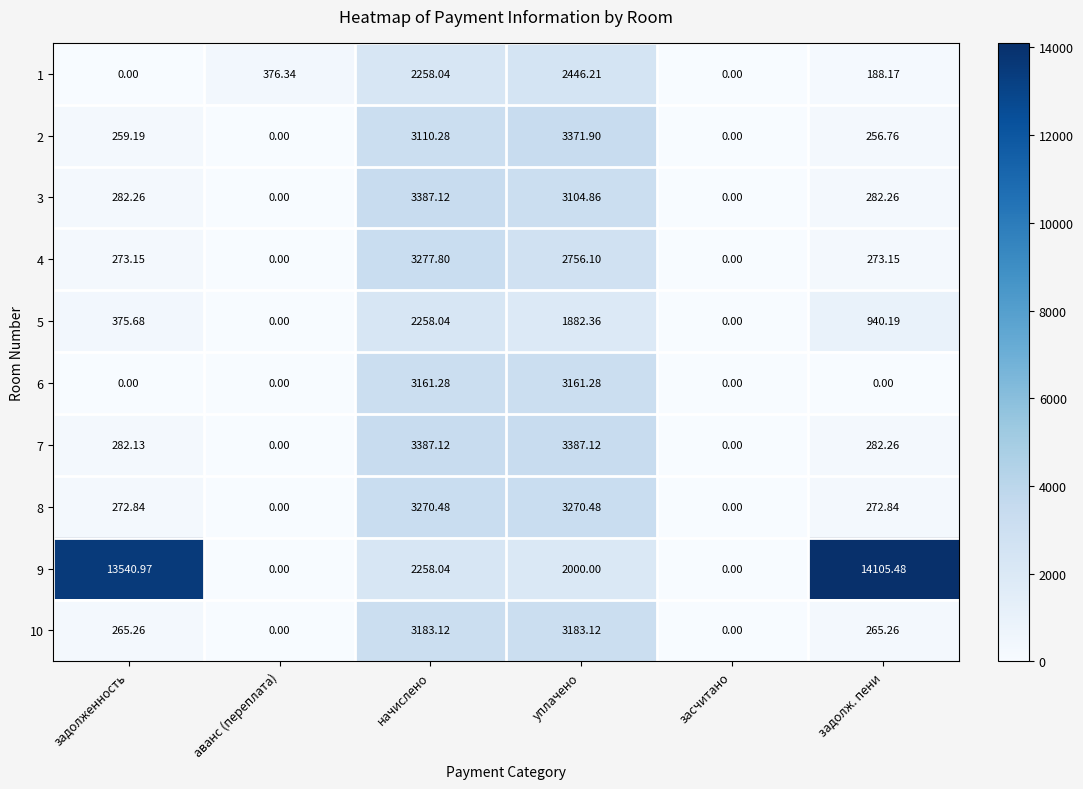

Where does the 3 series first go above 282?

задолженность